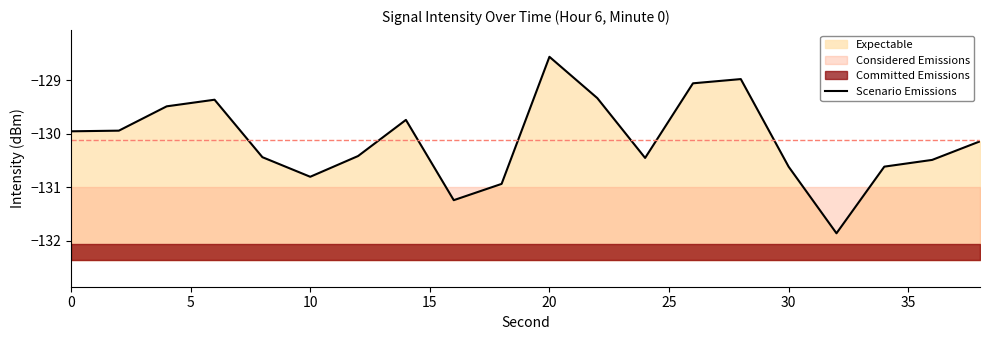

True or false: the data has more than 1 interior local peaks.

True